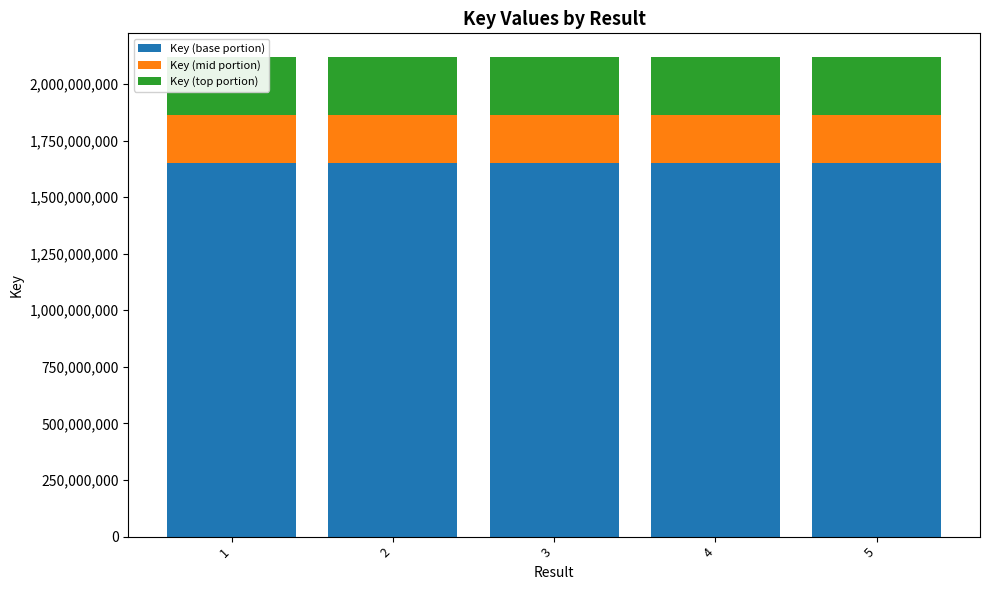

How many distinct data groups are displayed?

3